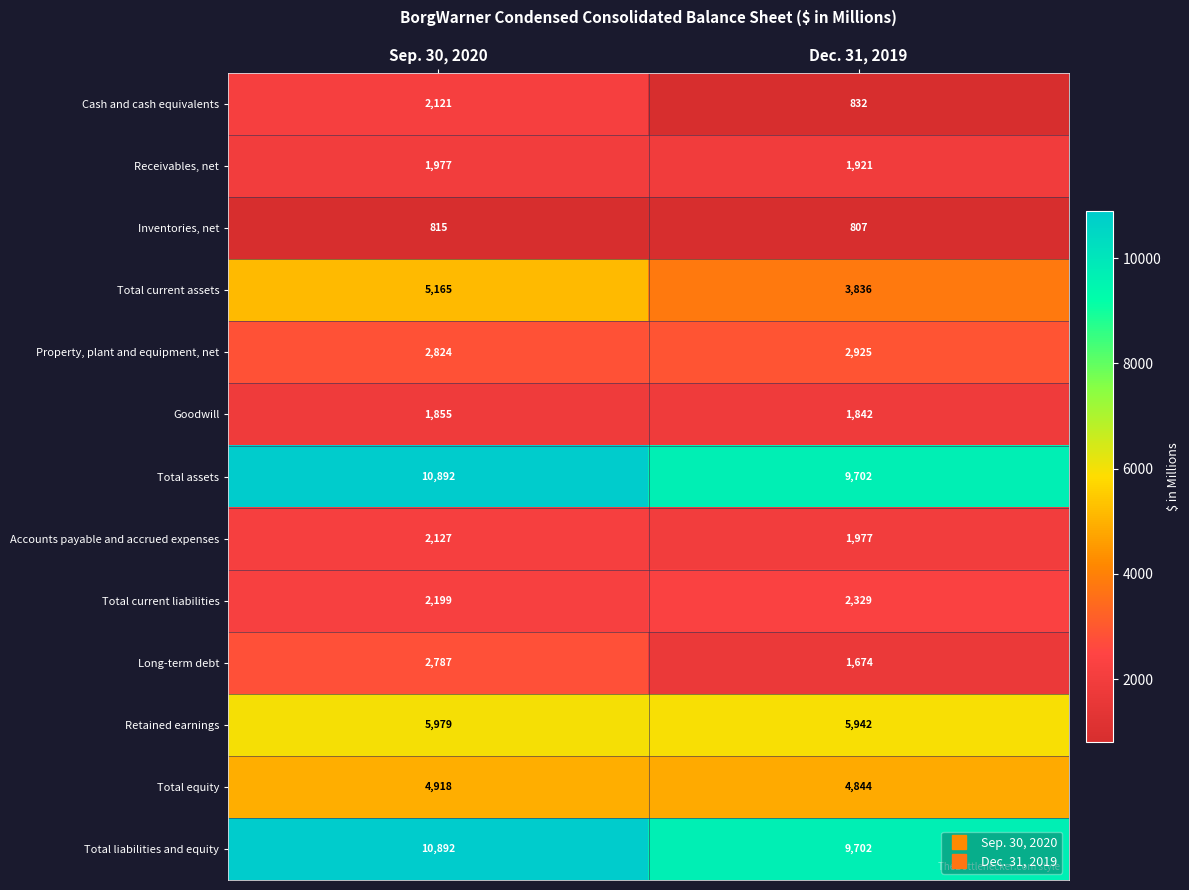

Which series has the widest spread of values?

Total current assets